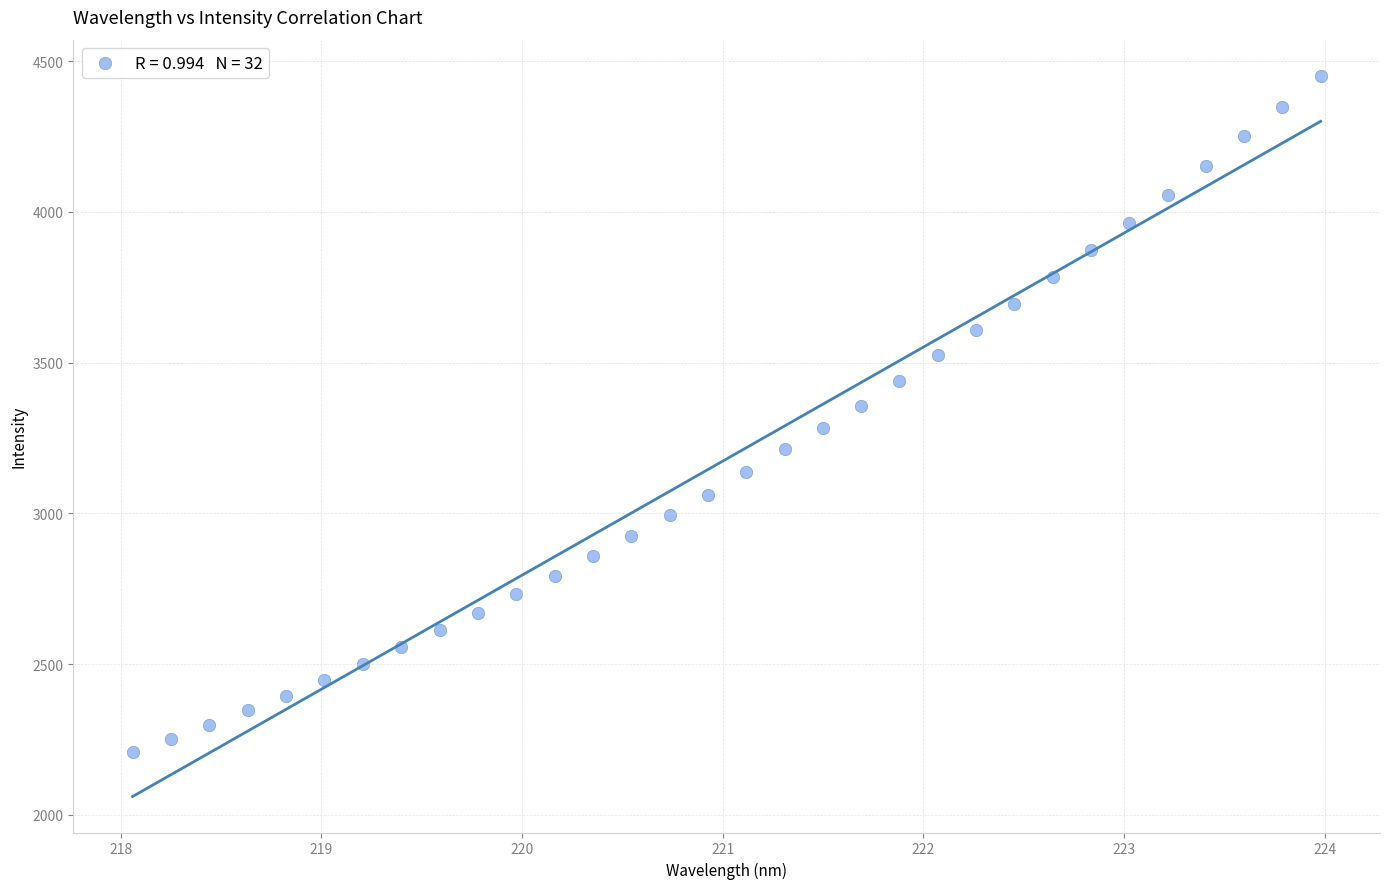

What is the range of Y values (max minus min)?

2245.1